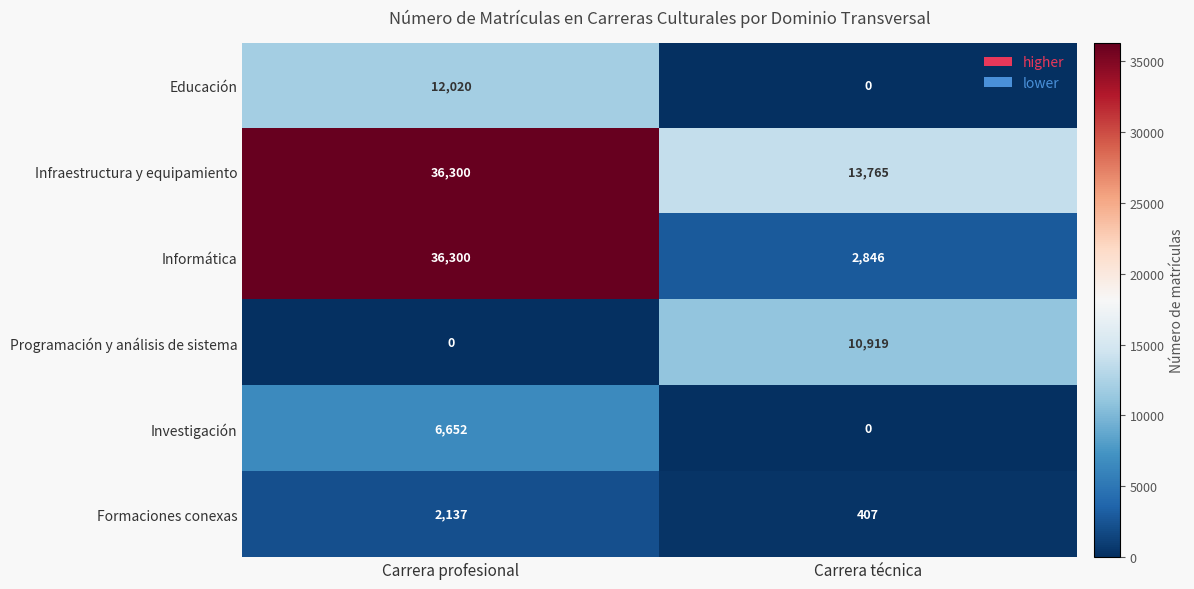

Where is Infraestructura y equipamiento nearest to the value 25032?

Carrera técnica